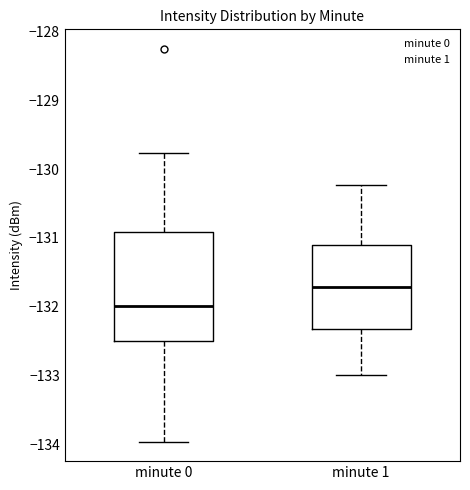

Reading left to right, read every box against the y-axis: the position of its median line, the range the box covers, and the ends of its whiskers. The values are not printed on the chart, so give them approximately, as read against the axis.

minute 0: median -132.0, box -132.5 to -130.9, whiskers -134.0 to -129.8
minute 1: median -131.7, box -132.3 to -131.1, whiskers -133.0 to -130.2